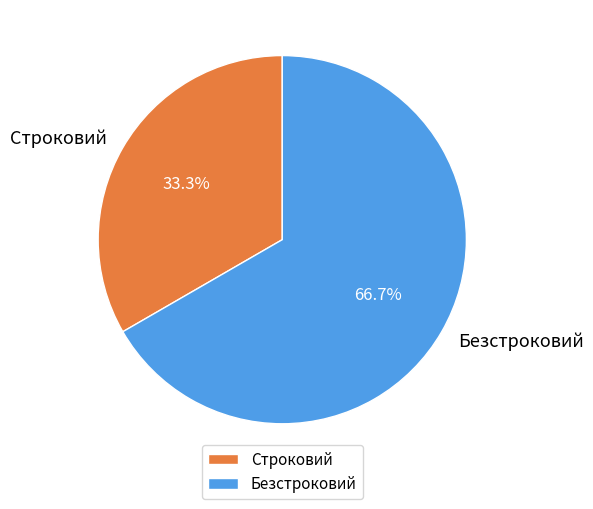

How many slices are in this pie chart?

2